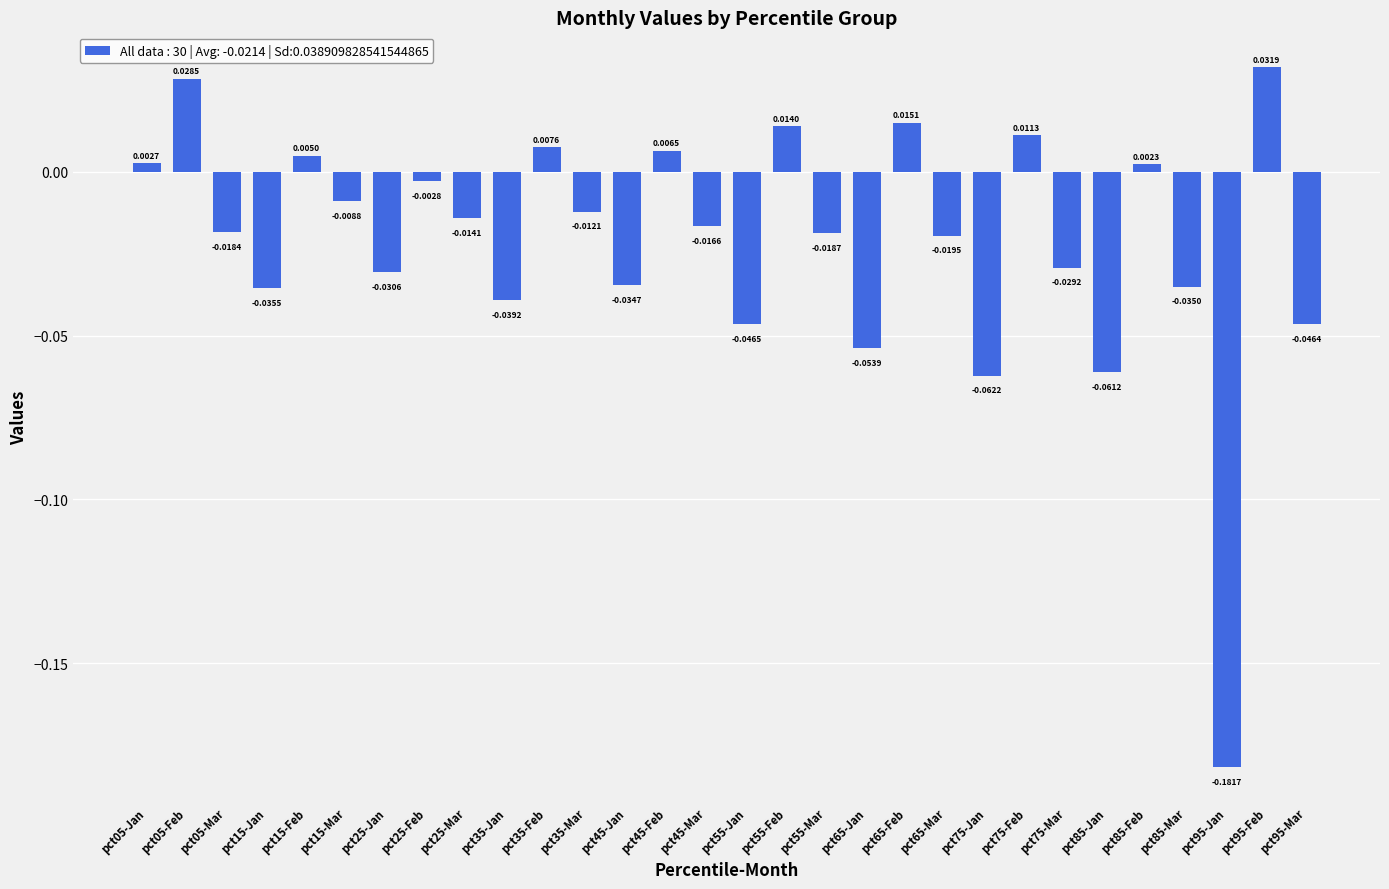

What is the label of the 21st bar from the left?

pct65-Mar